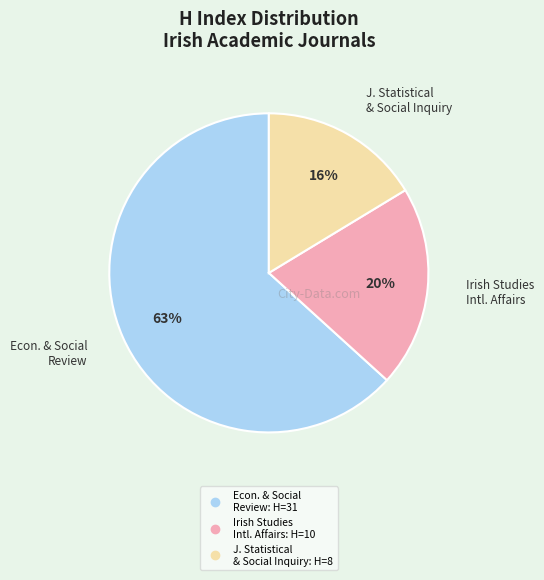

Does any single category account for the majority?

Yes